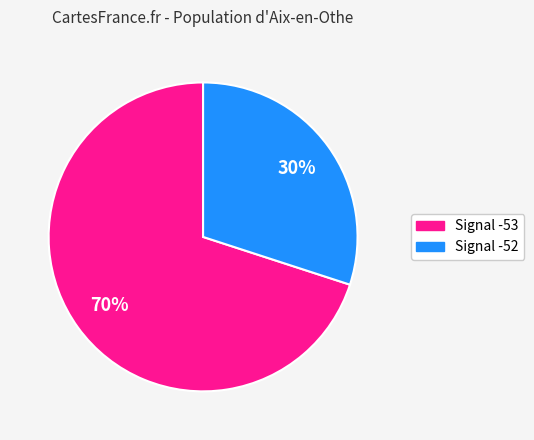

Do Signal -52 and Signal -53 together represent more than half of the pie?

Yes